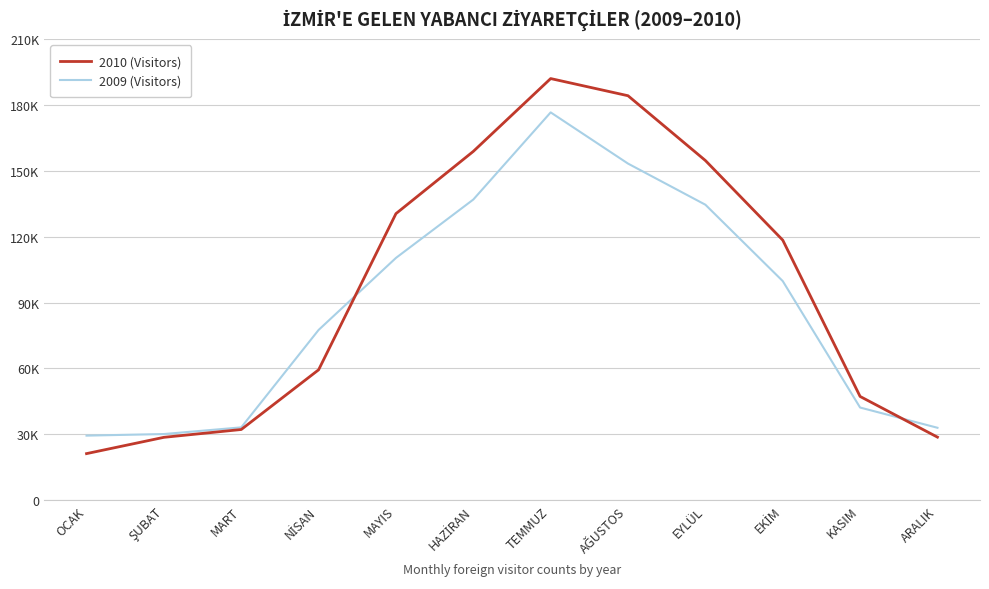

How many interior local peaks does the 2010 (Visitors) series have?

1